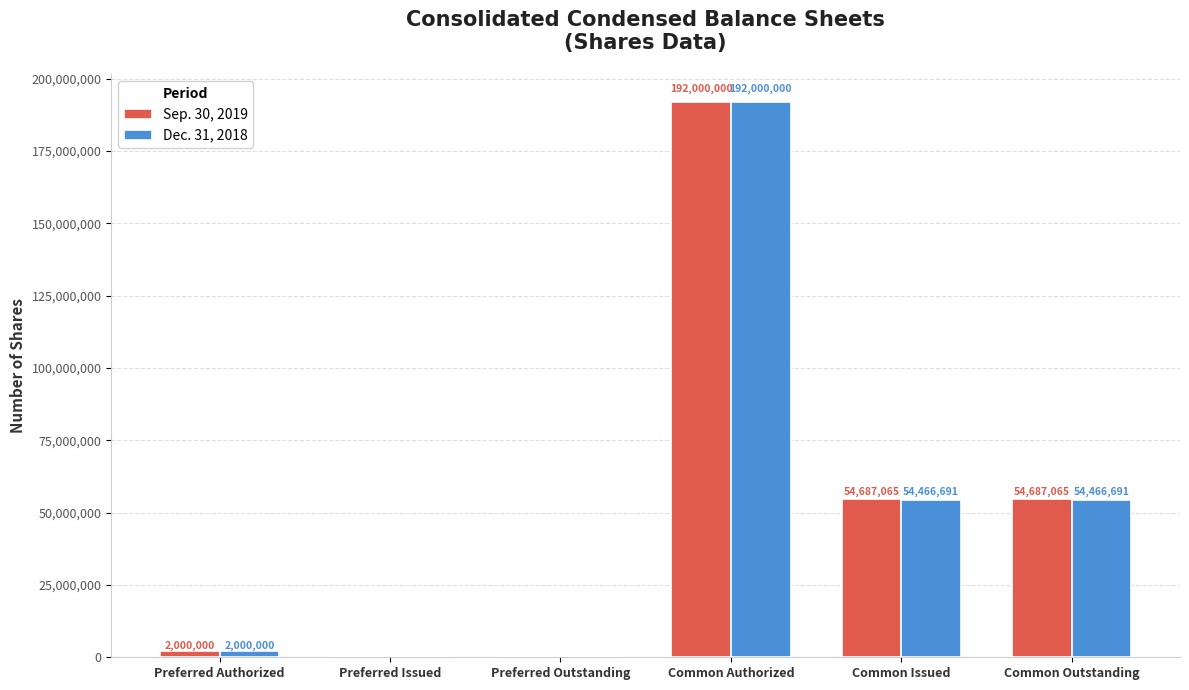

Which series changed the most between Preferred Issued and Common Outstanding?

Sep. 30, 2019